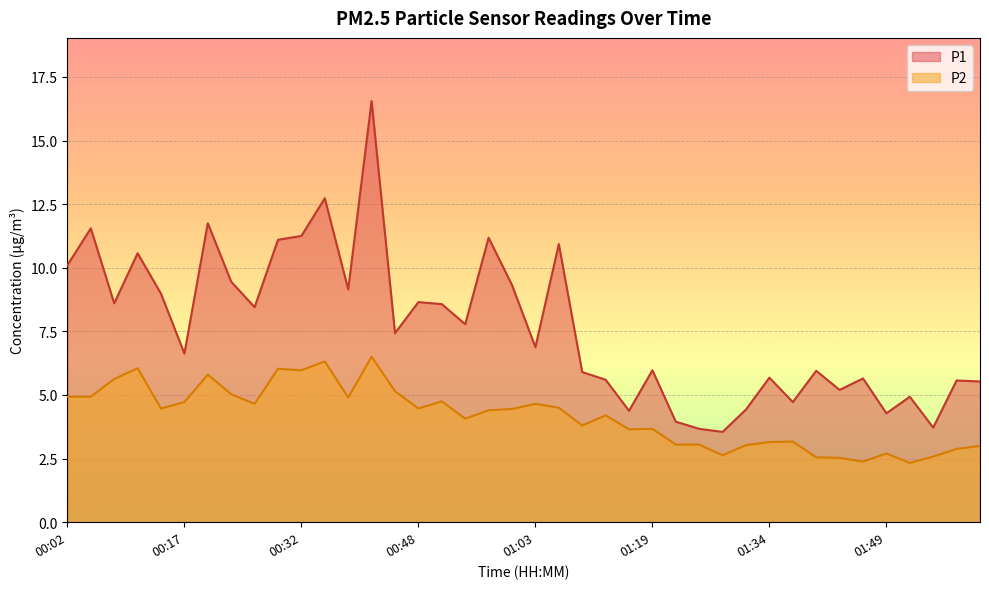

Which series has the largest total across all categories?

P1